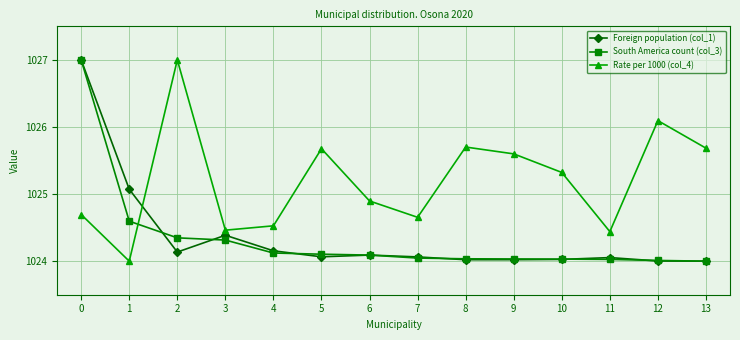

Between which two adjacent categories do Rate per 1000 (col_4) and South America count (col_3) first intersect?

1 and 2